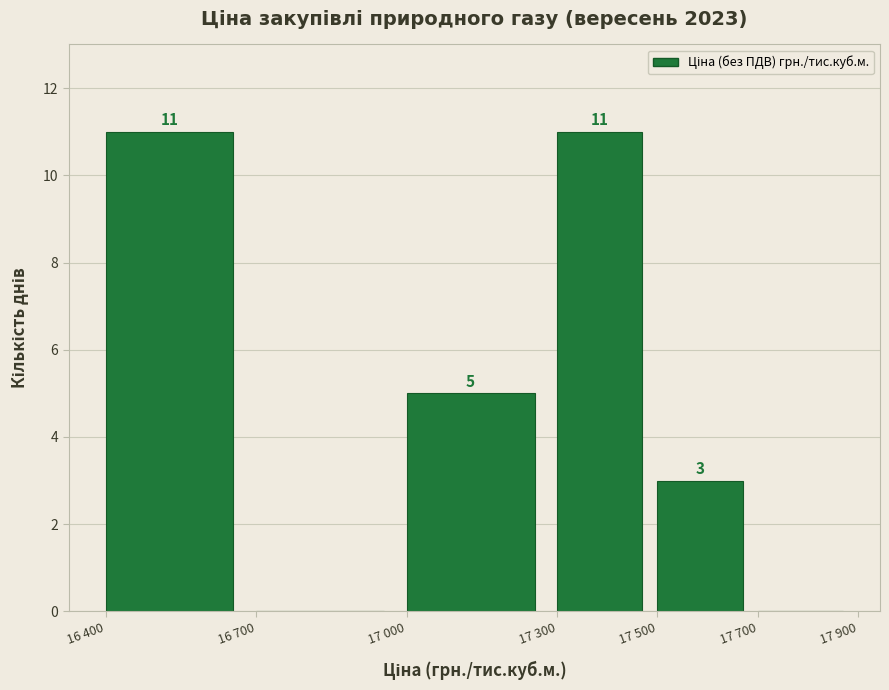

Reading left to right, what are all the values shown in this chart?

16 400=11	16 700=0	17 000=5	17 300=11	17 500=3	17 700=0